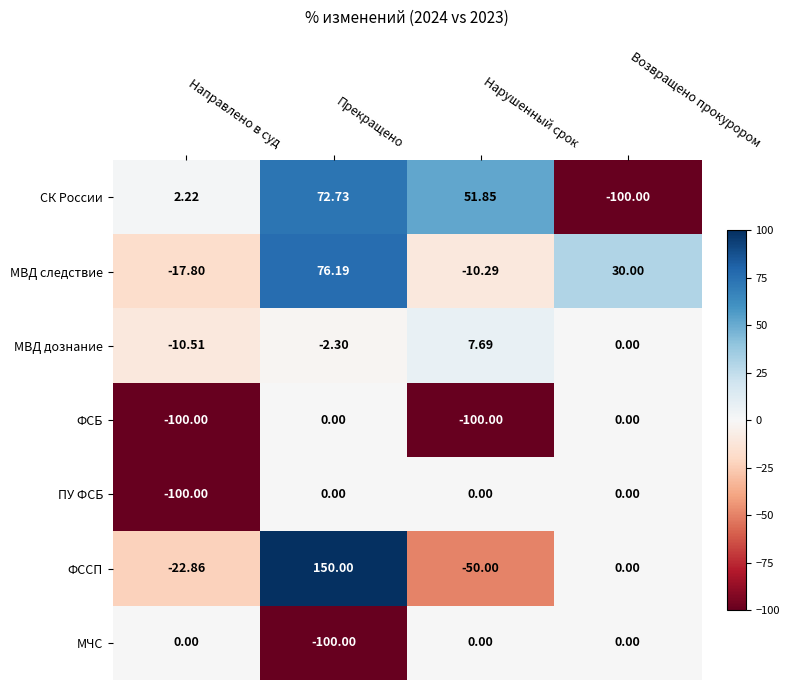

Which series has the largest total across all categories?

МВД следствие